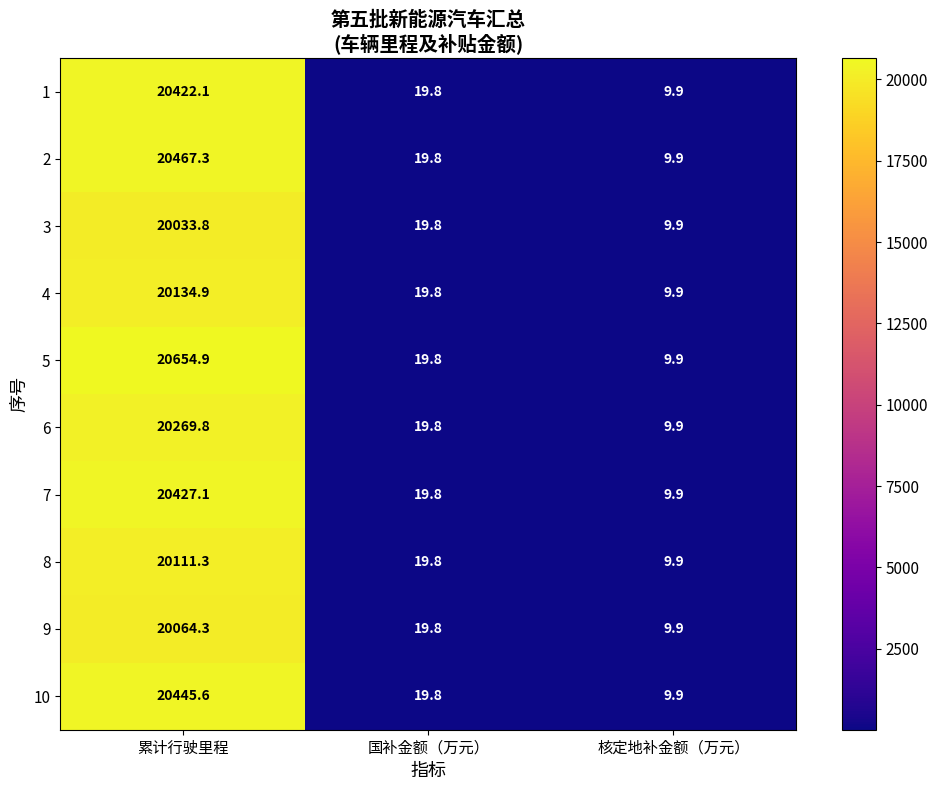

What is the sum of all 10 values?

20475.3